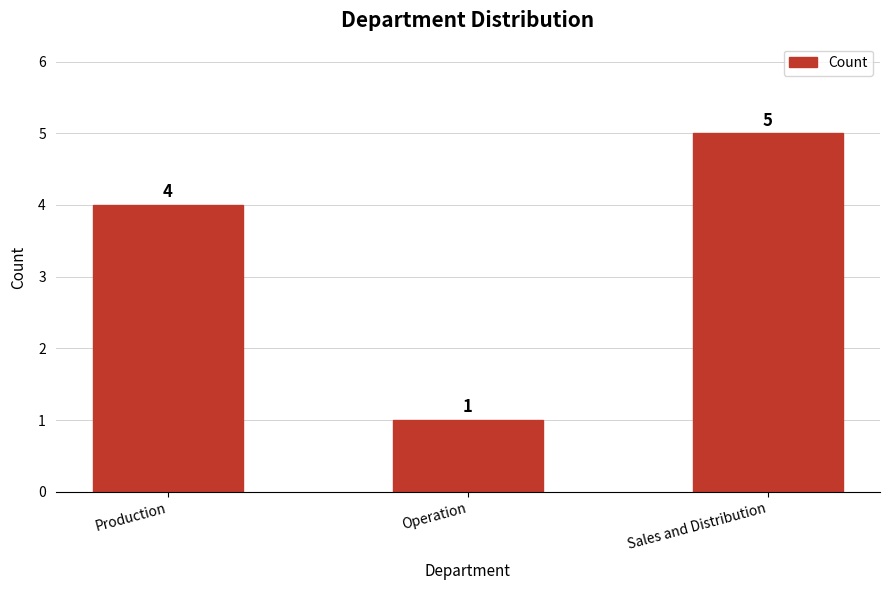

What is the label of the 2nd bar from the right?

Operation